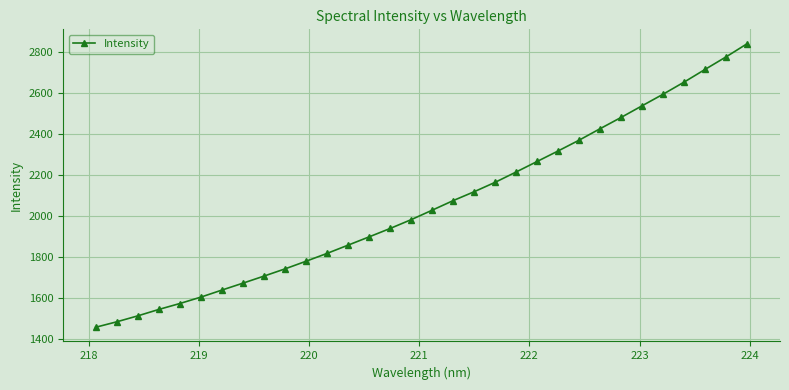

What is the minimum value shown in the chart?

1457.4